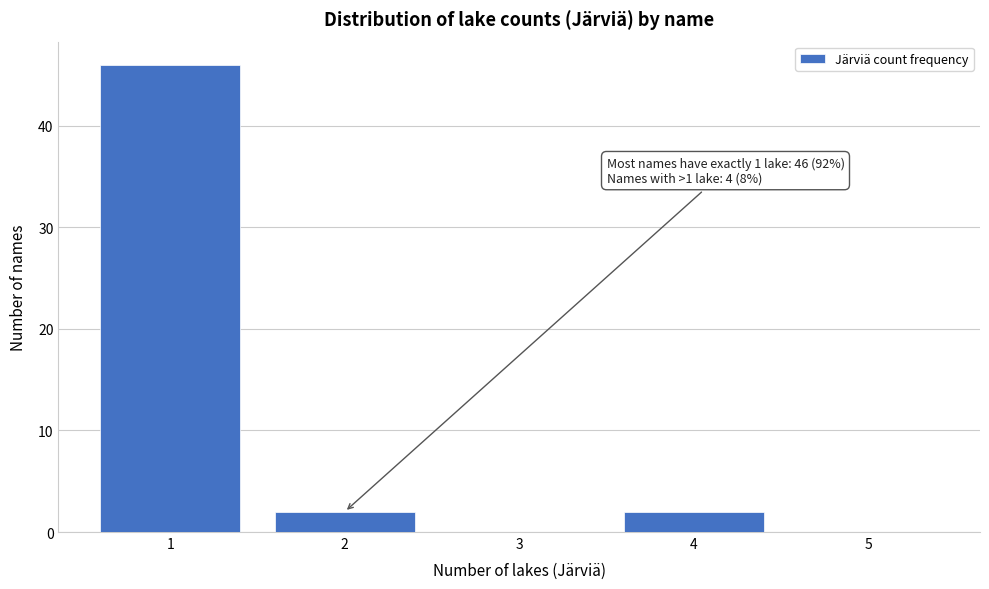

Reading right to left, transcribe all the data shown in this chart.

5=0	4=2	3=0	2=2	1=46